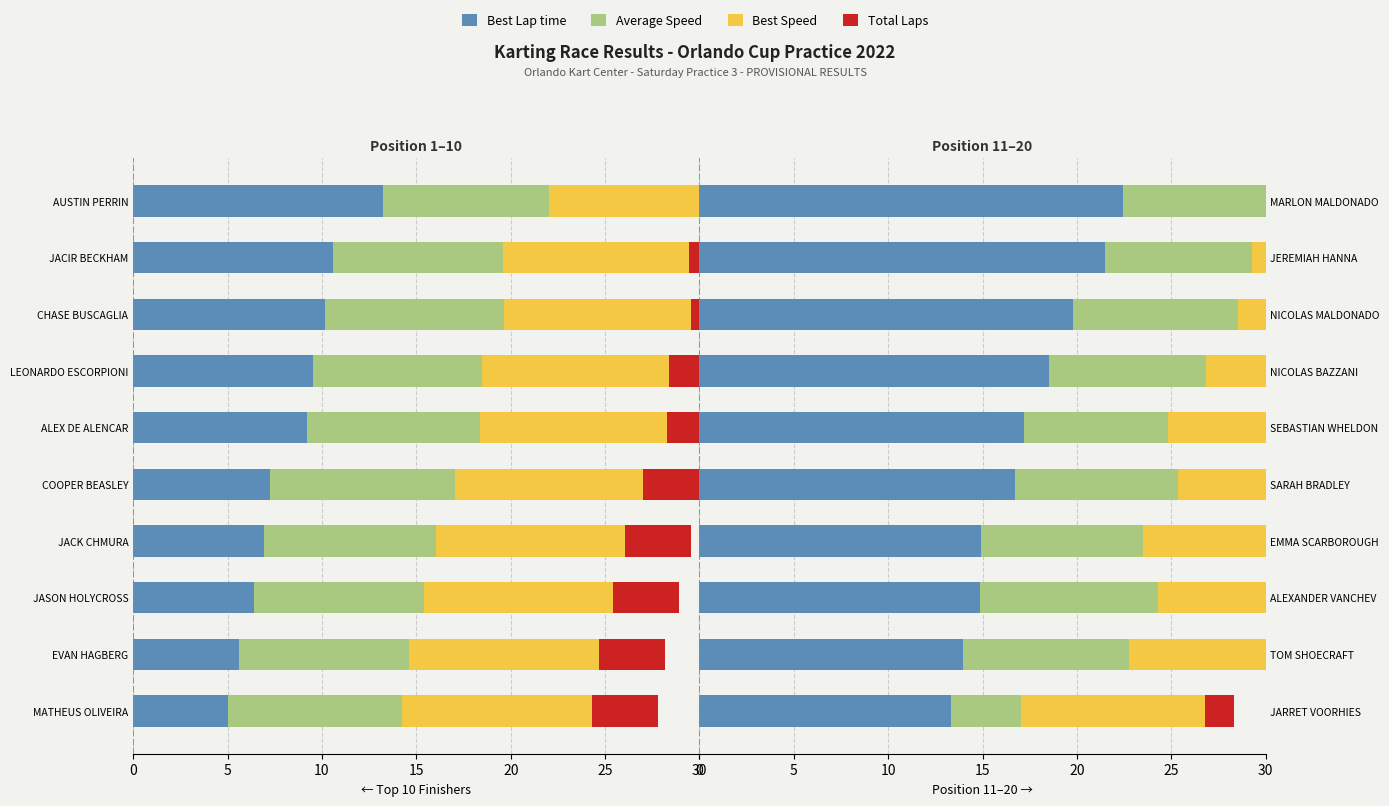

At how many categories does at least one series exceed 21?

2